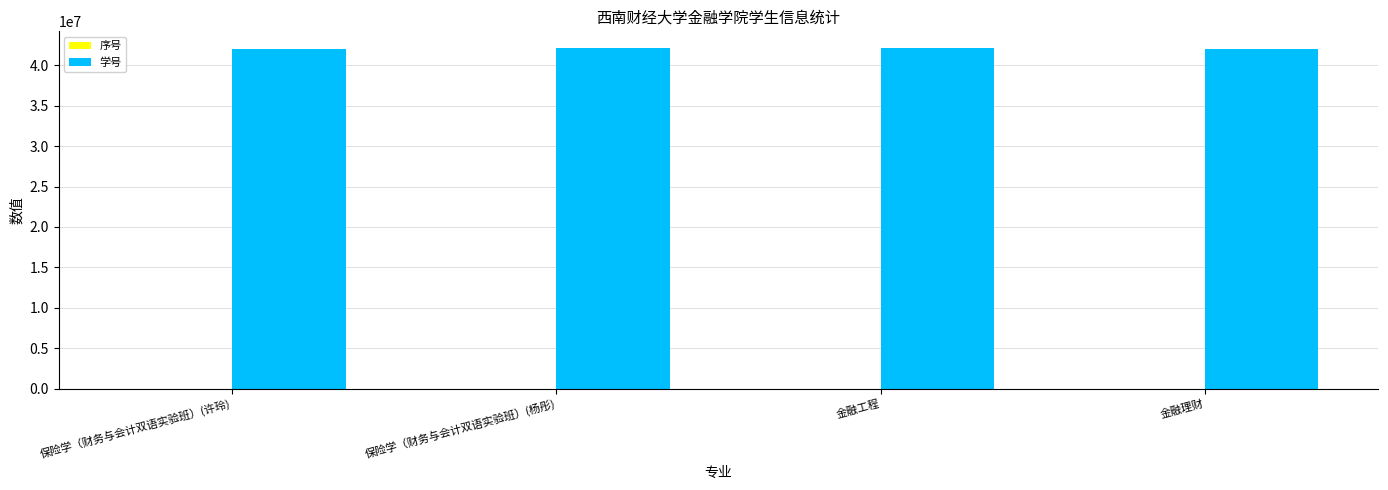

What is the maximum value for 学号?

42105180